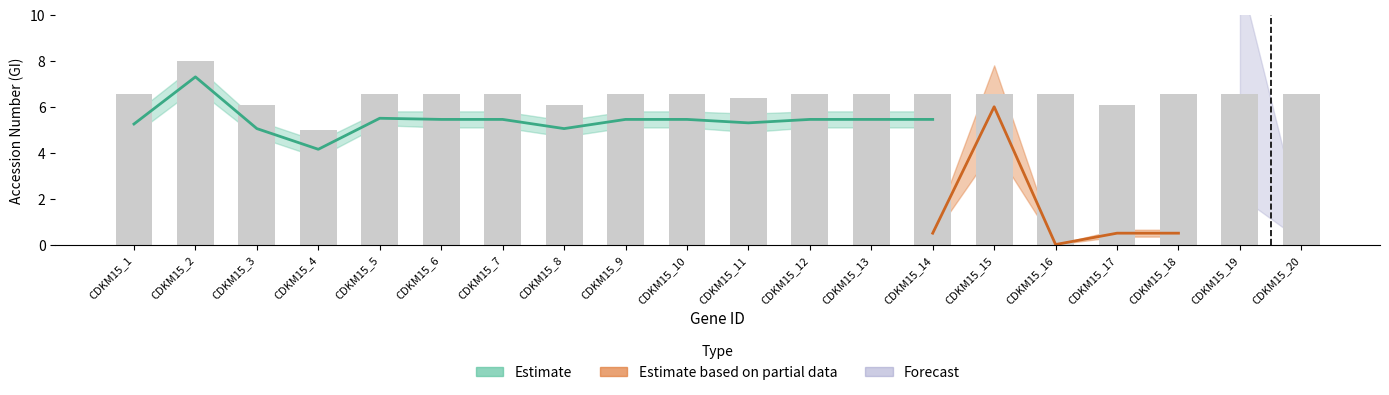

Which category has the highest value across all series?

CDKM15_2